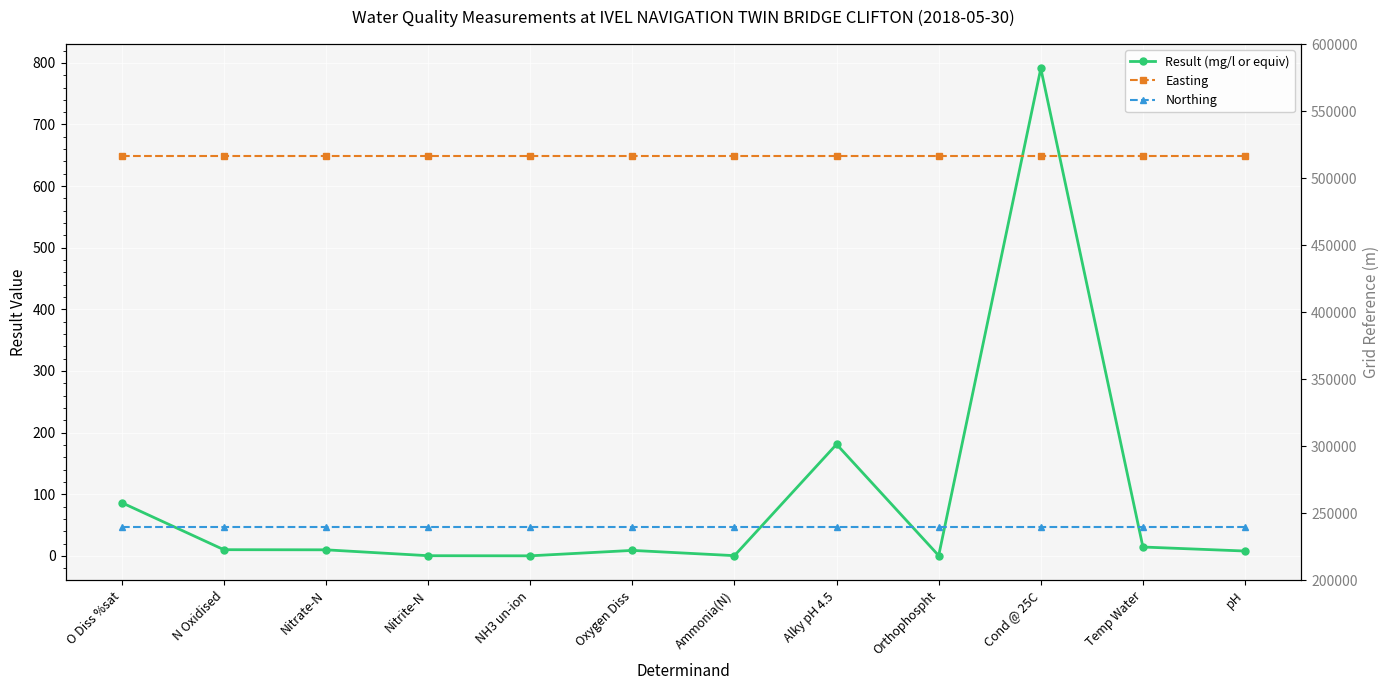

At which category does the chart reach its minimum across all series?

NH3 un-ion